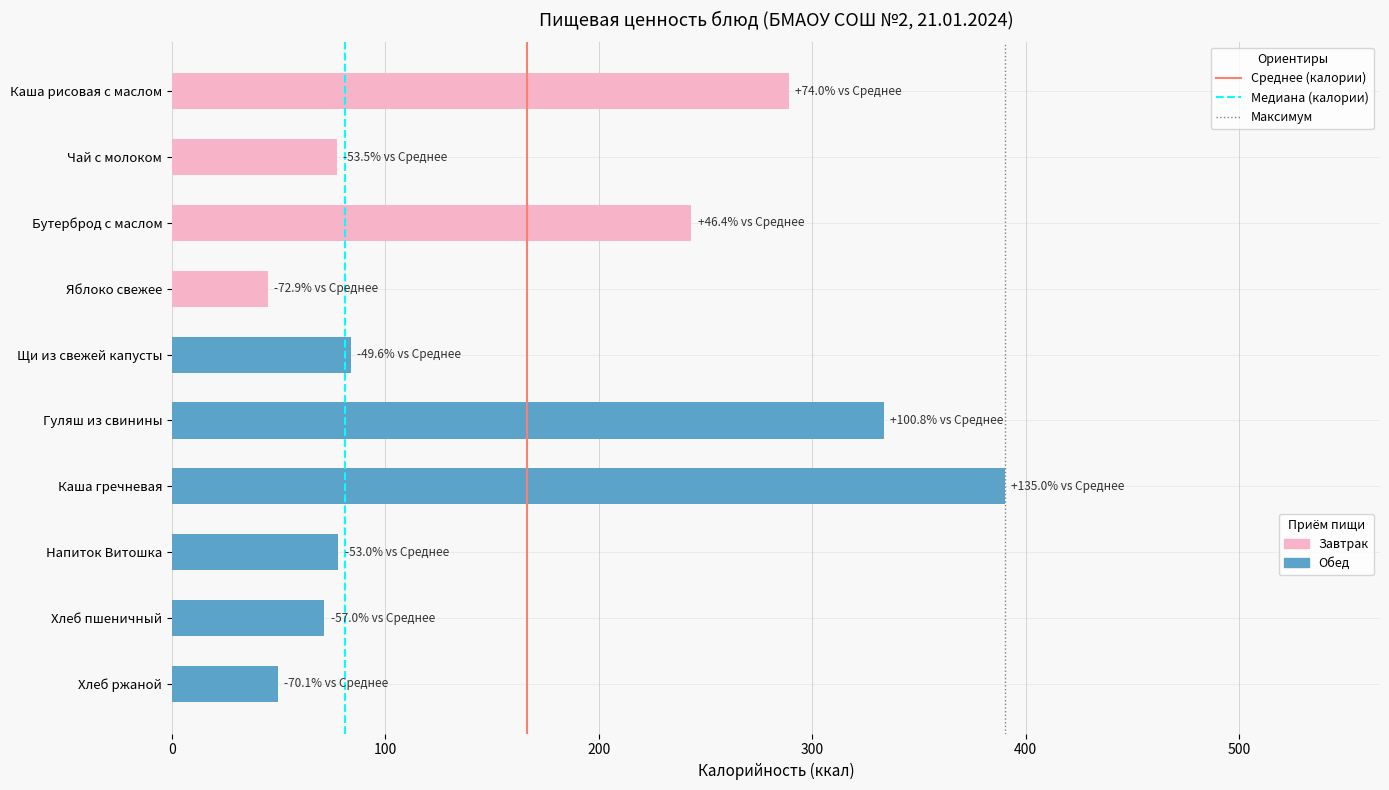

Where is the data nearest to the value 217?

Бутерброд с маслом